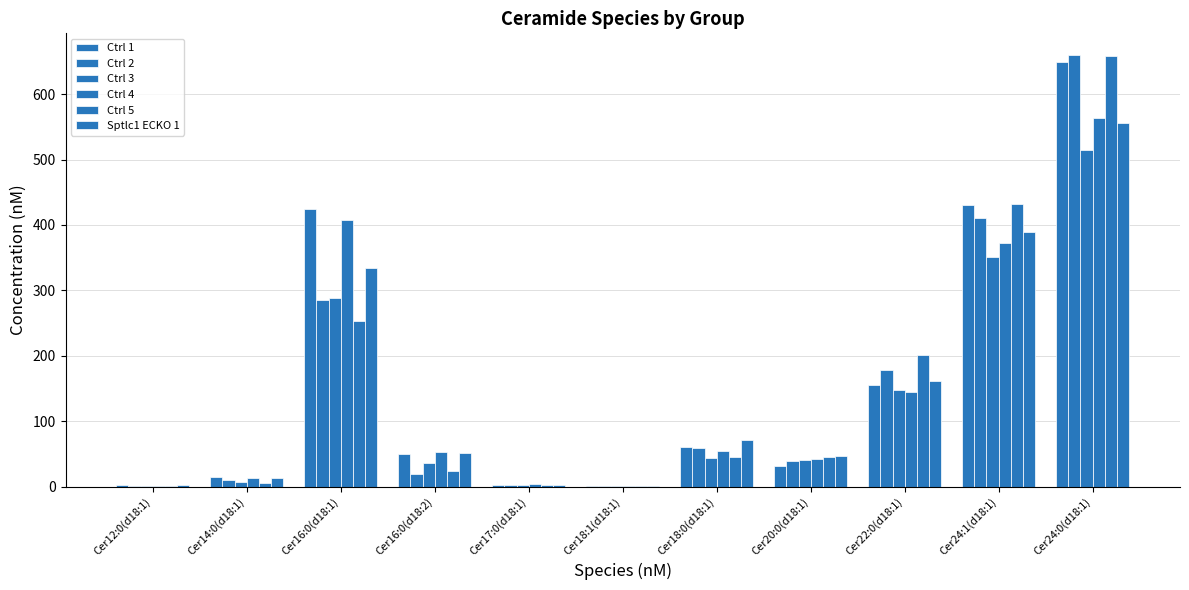

Count the number of categories in the chart.

11